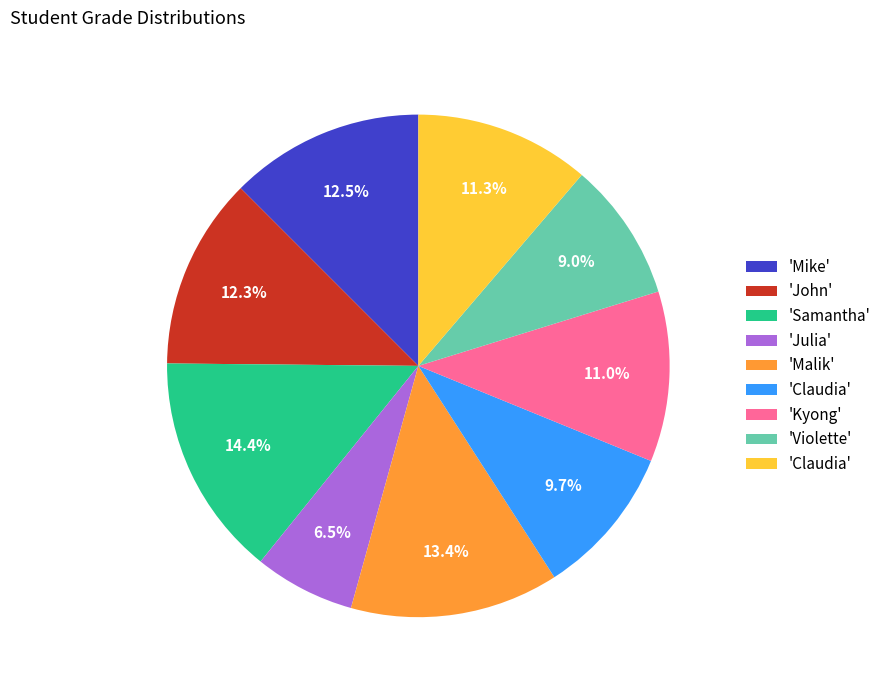

Is there any slice that represents more than half of the pie?

No